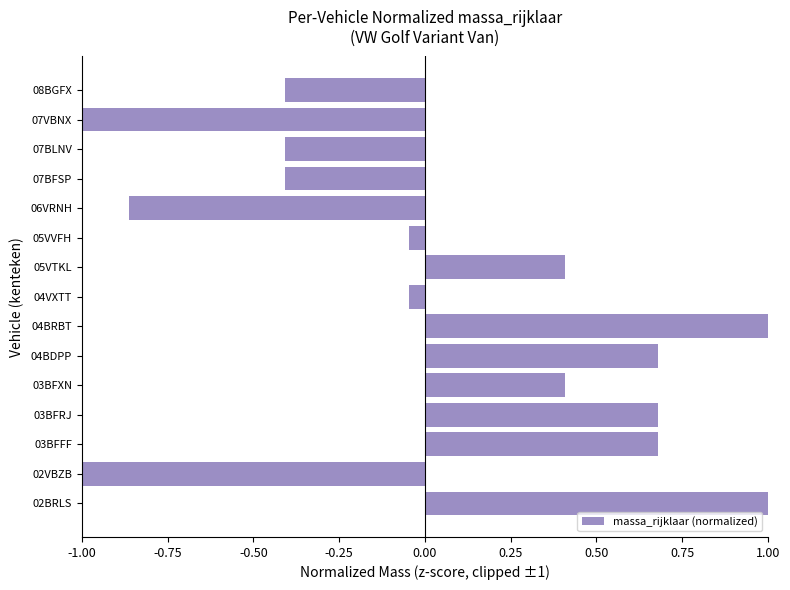

What is the maximum value shown in the chart?

1.0